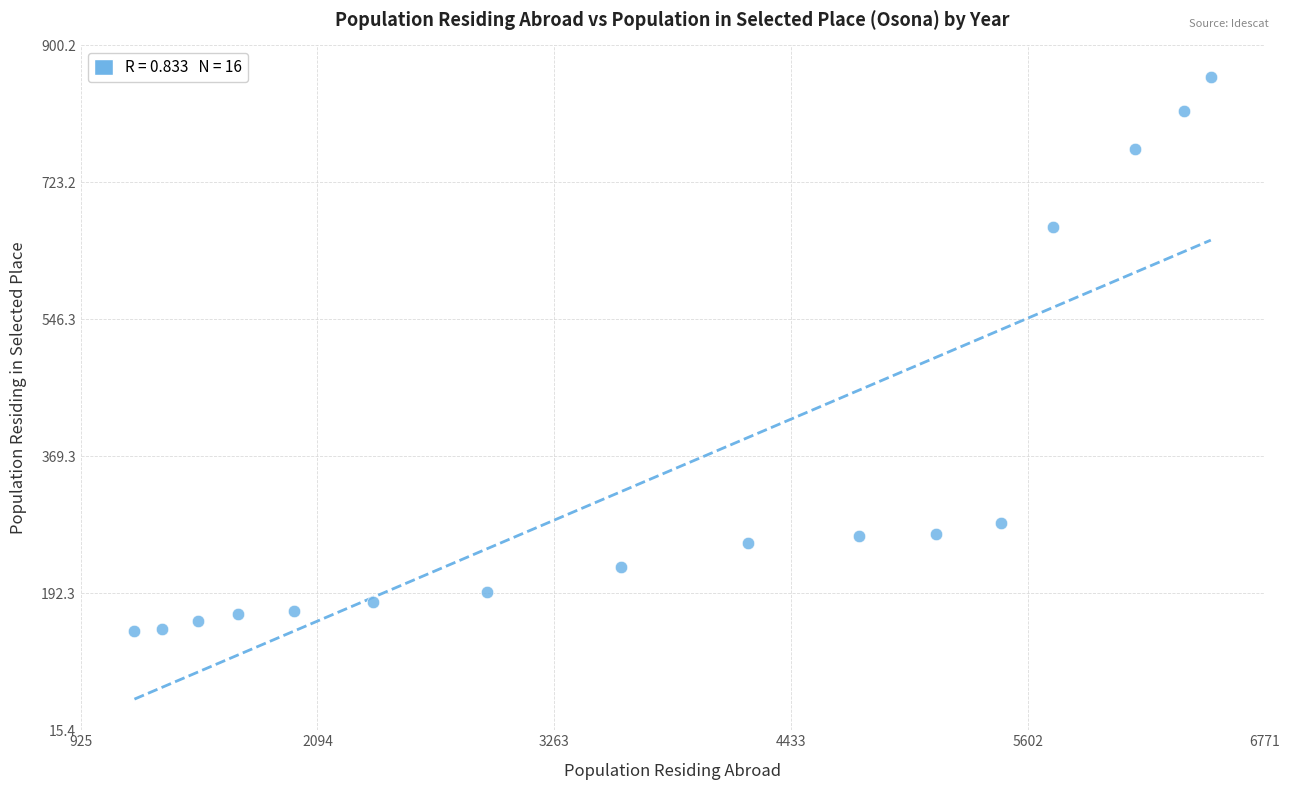

What is the range of X values (max minus min)?

5314